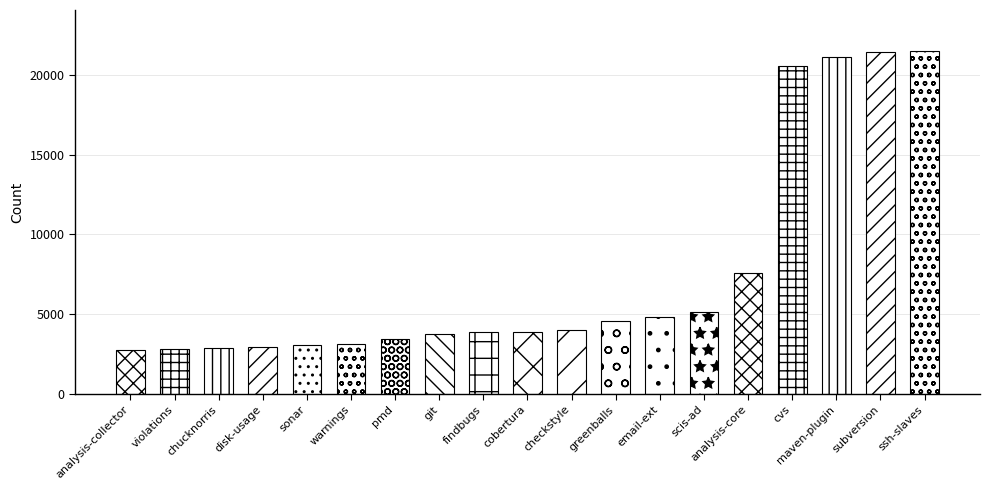

How many bars are there in total?

19